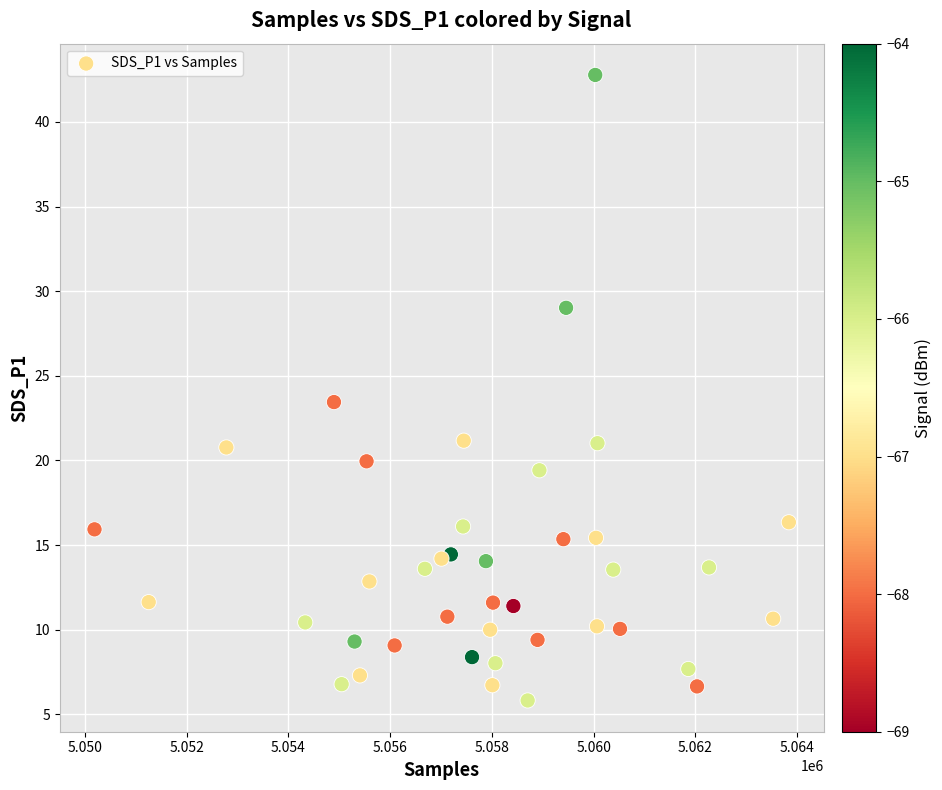

What is the range of Y values (max minus min)?

37.0